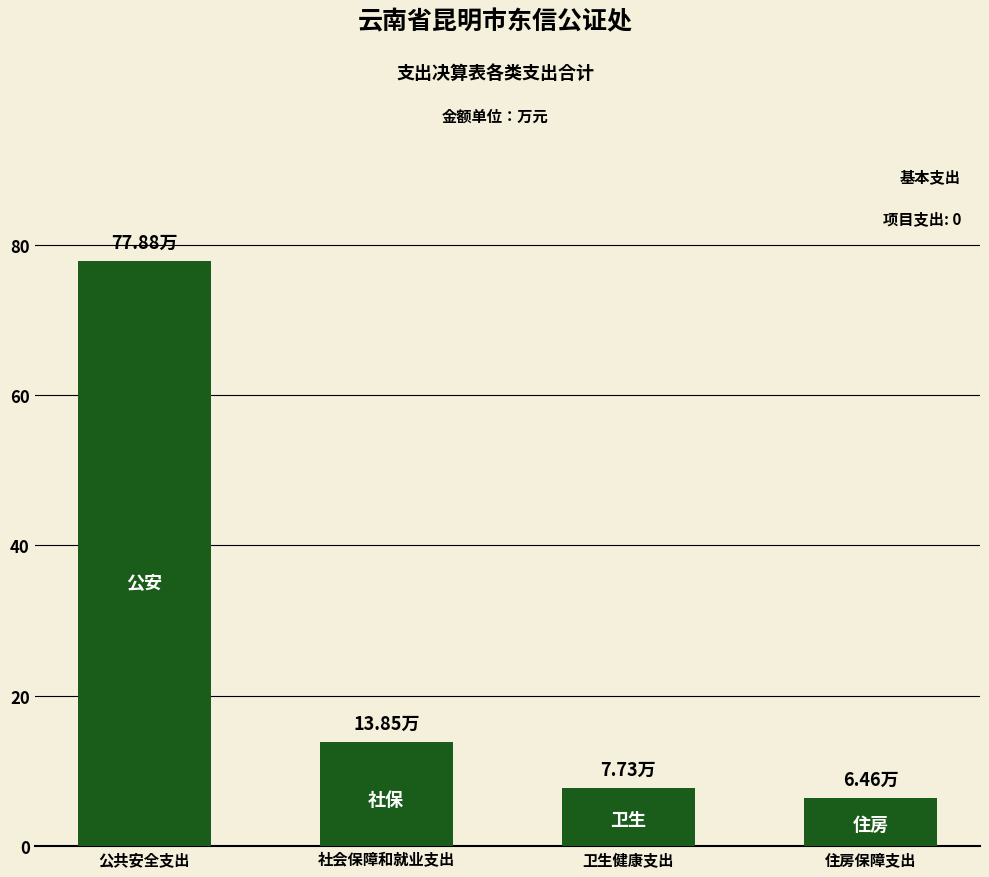

Approximately how many times larger is the value at 社会保障和就业支出 compared to 卫生健康支出?

1.8